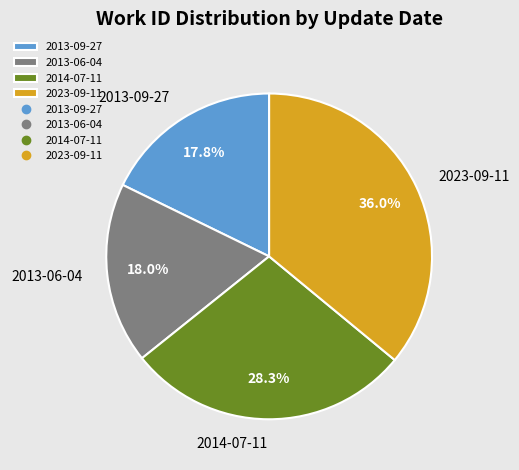

How many slices are in this pie chart?

4